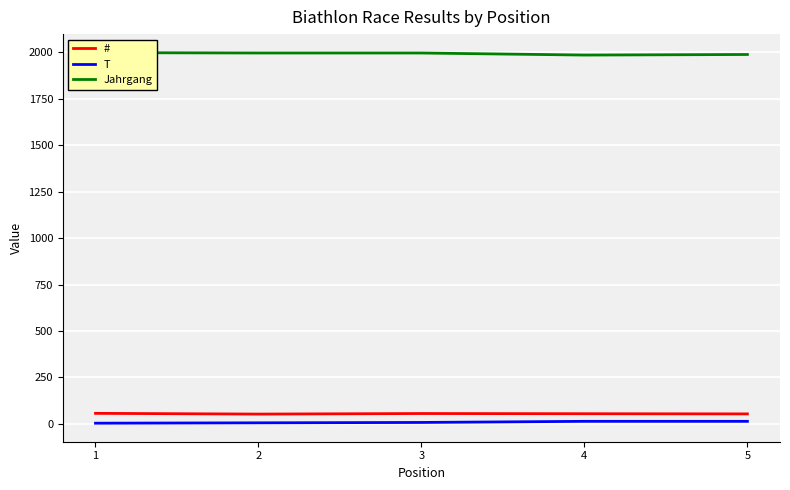

List the series in order of their peak value, lowest first.

T, #, Jahrgang